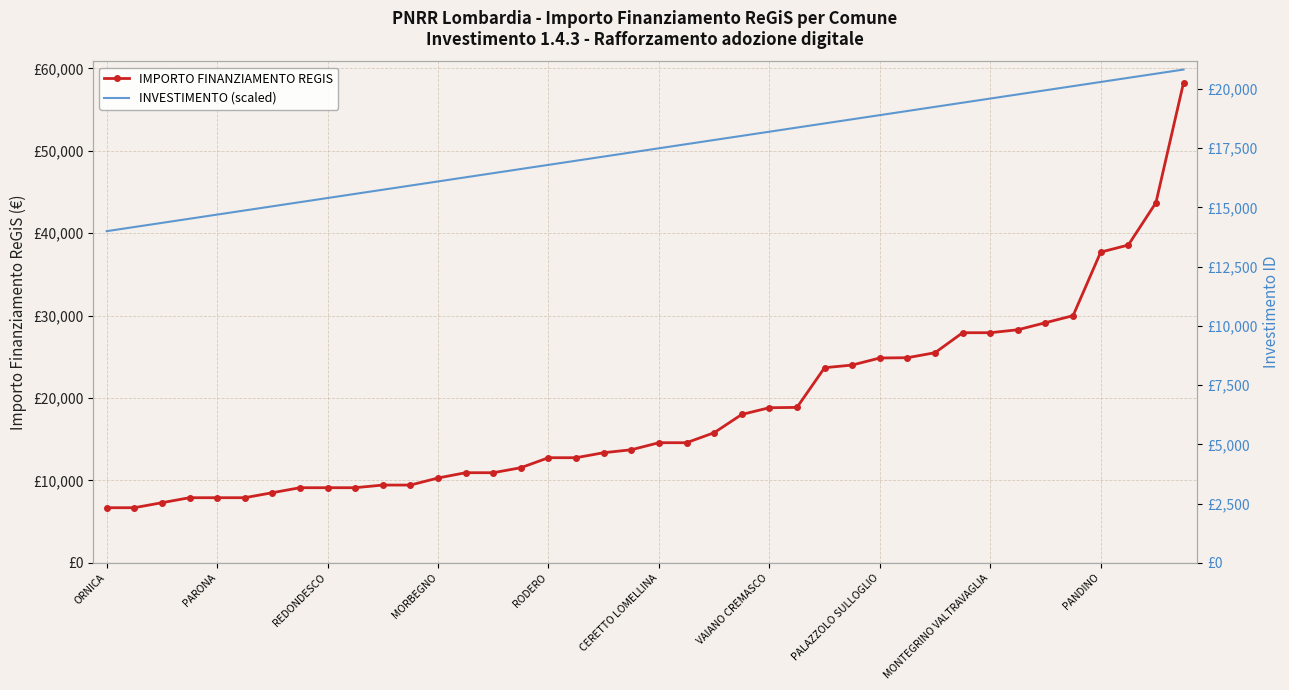

Rank the series by their maximum value, from highest to lowest.

IMPORTO FINANZIAMENTO REGIS, INVESTIMENTO (scaled)